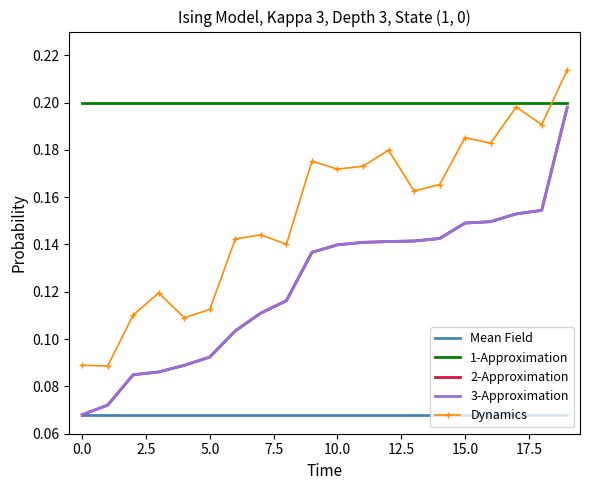

What is the difference between the second highest and minimum values in the 3-Approximation series?

0.1